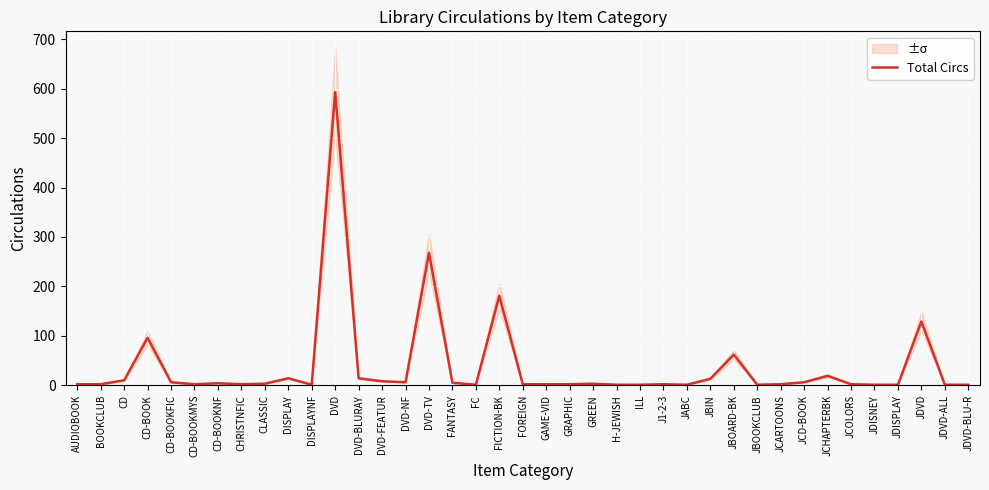

Does the chart display data point markers on the line(s)?

No